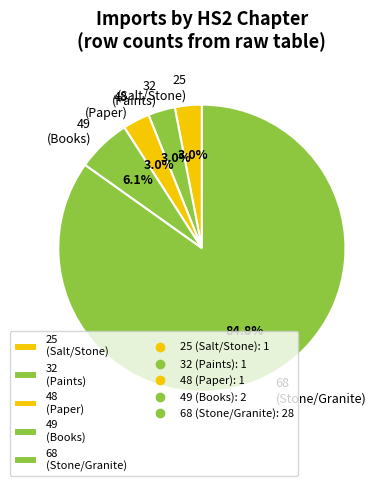

What is the total percentage of 25 (Salt/Stone) and 68 (Stone/Granite)?

87.9%